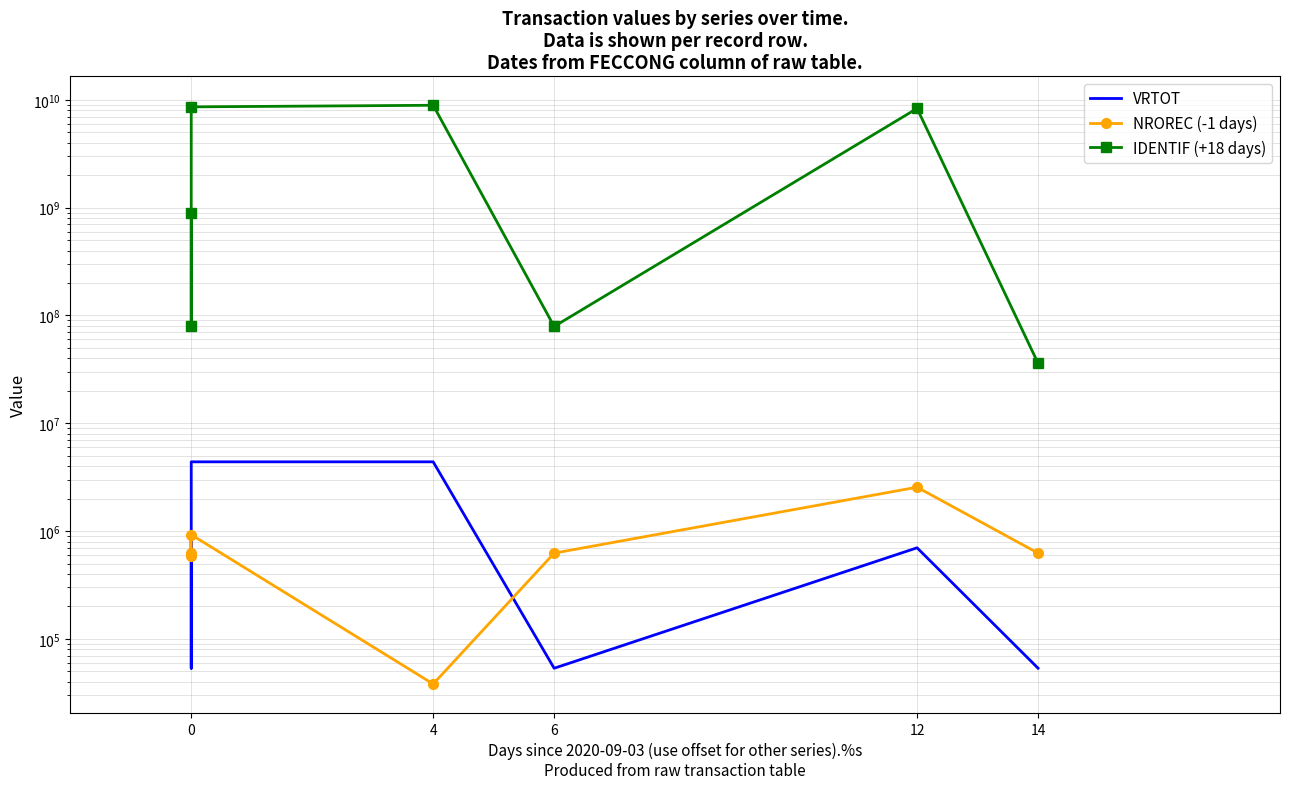

The value of NROREC (-1 days) at 6 is 1093019. True or false?

False